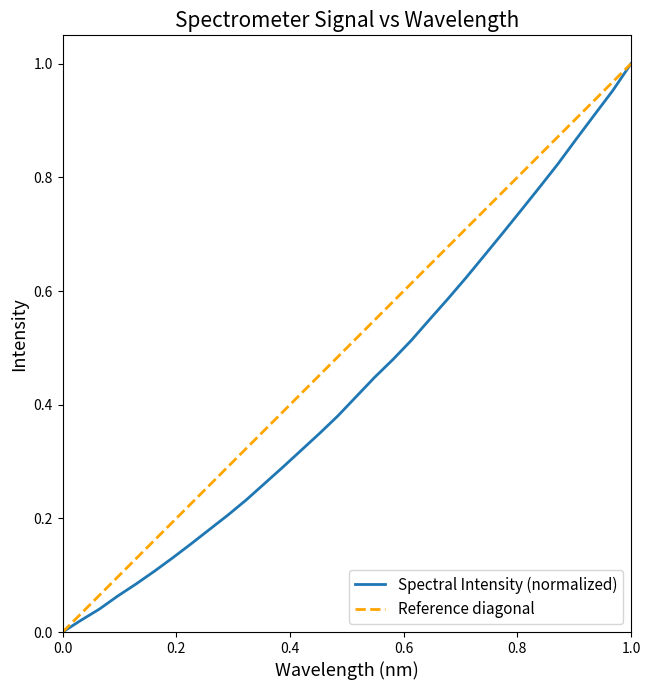

What is the average value?

0.4